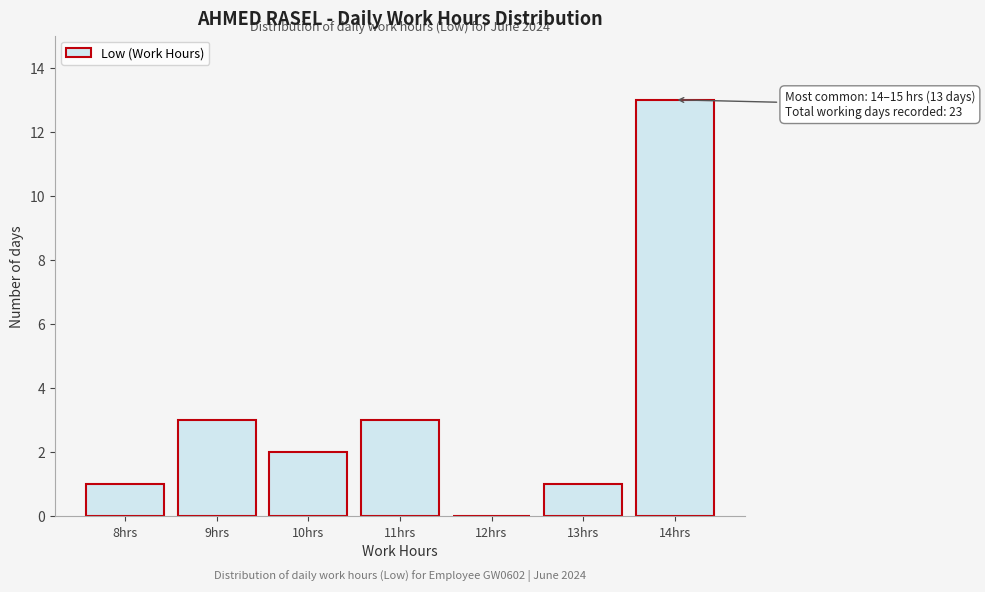

Reading left to right, transcribe all the data shown in this chart.

8hrs=1	9hrs=3	10hrs=2	11hrs=3	12hrs=0	13hrs=1	14hrs=13